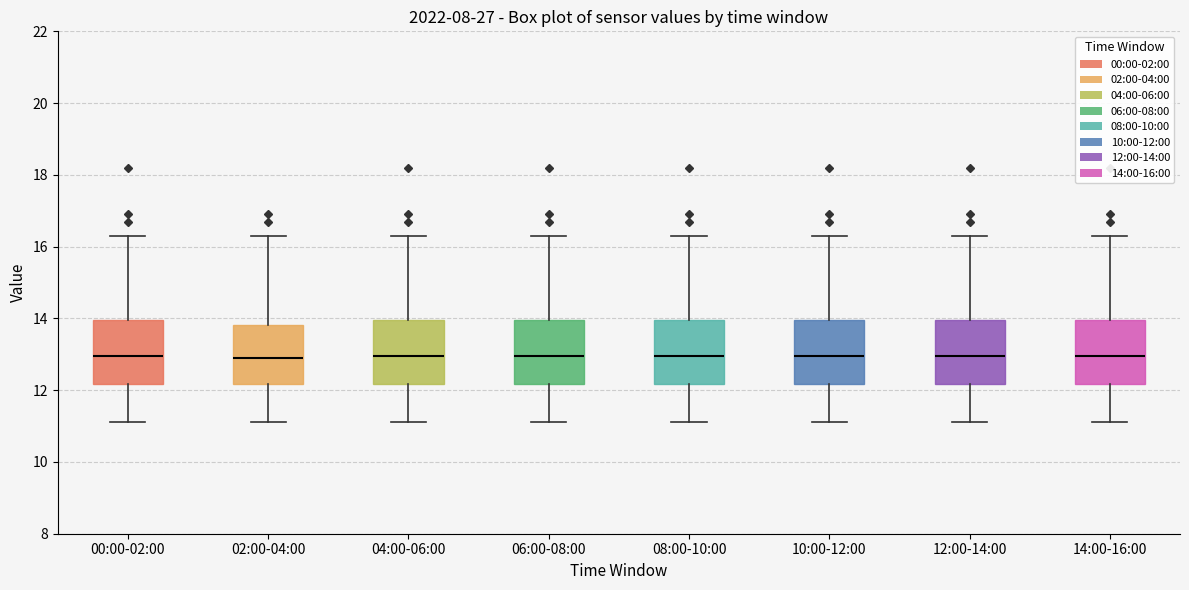

Reading left to right, read every box against the y-axis: the position of its median line, the range the box covers, and the ends of its whiskers. The values are not printed on the chart, so give them approximately, as read against the axis.

00:00-02:00: median 13.0, box 12.2 to 14.0, whiskers 11.2 to 16.4
02:00-04:00: median 13.0, box 12.2 to 13.8, whiskers 11.2 to 16.4
04:00-06:00: median 13.0, box 12.2 to 14.0, whiskers 11.2 to 16.4
06:00-08:00: median 13.0, box 12.2 to 14.0, whiskers 11.2 to 16.4
08:00-10:00: median 13.0, box 12.2 to 14.0, whiskers 11.2 to 16.4
10:00-12:00: median 13.0, box 12.2 to 14.0, whiskers 11.2 to 16.4
12:00-14:00: median 13.0, box 12.2 to 14.0, whiskers 11.2 to 16.4
14:00-16:00: median 13.0, box 12.2 to 14.0, whiskers 11.2 to 16.4